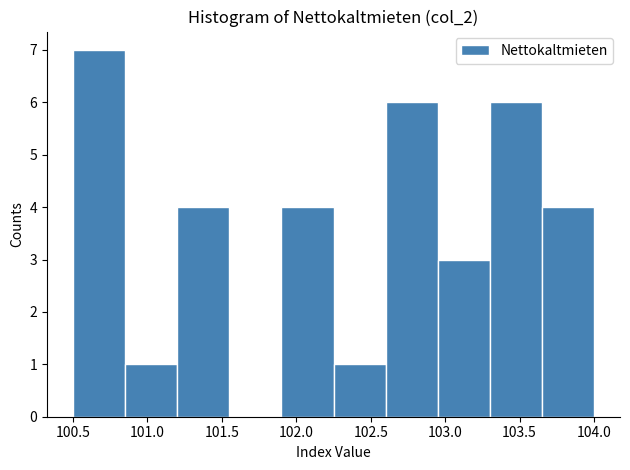

How tall is the bar that spans 102.95 to 103.30 on the x-axis? The values are not printed on the chart, so give them approximately, as read against the axis.

3